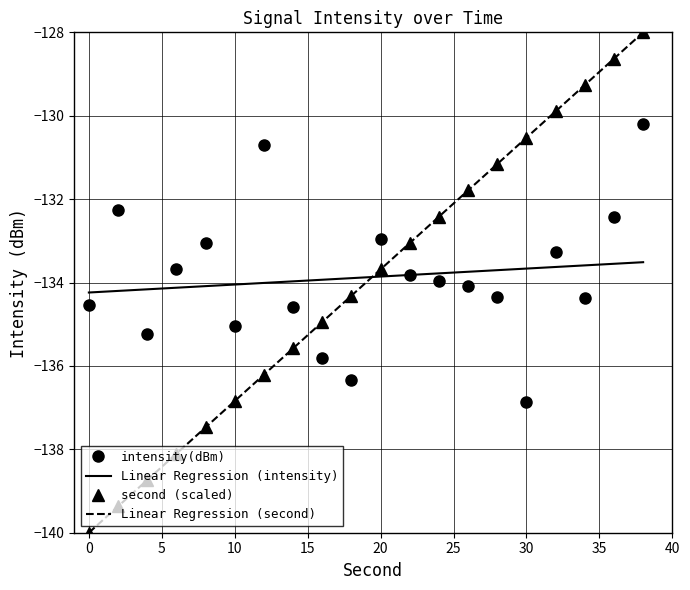

True or false: intensity(dBm) has more than 2 points higher than both neighbors.

True